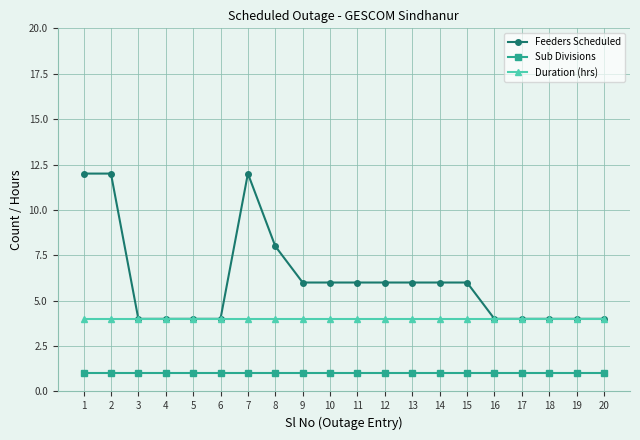

How many data points in Feeders Scheduled are less than 6?

9